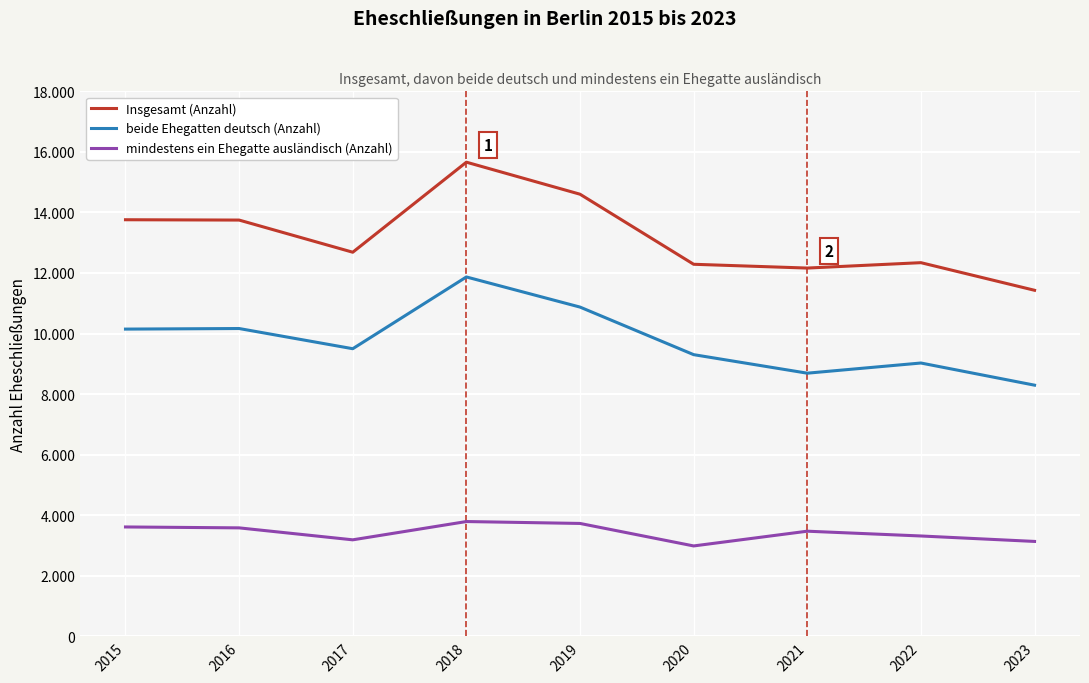

True or false: beide Ehegatten deutsch (Anzahl) has more than 1 interior local peaks.

True